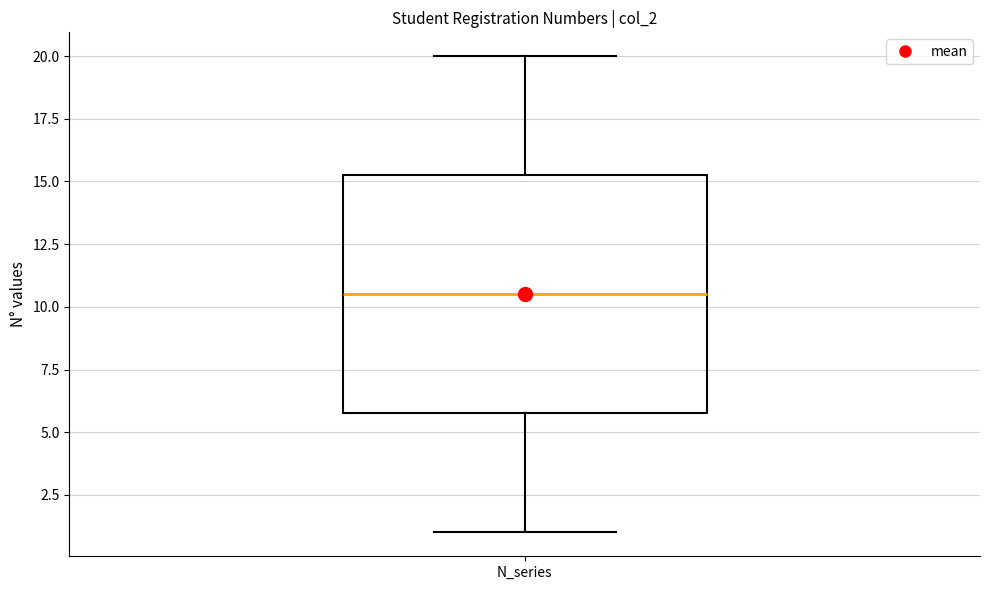

Read this box plot against the y-axis: the position of the median line, the range covered by the box, and the ends of both whiskers. The values are not printed on the chart, so give them approximately, as read against the axis.

median 10.5, box 6.0 to 15.5, whiskers 1.0 to 20.0